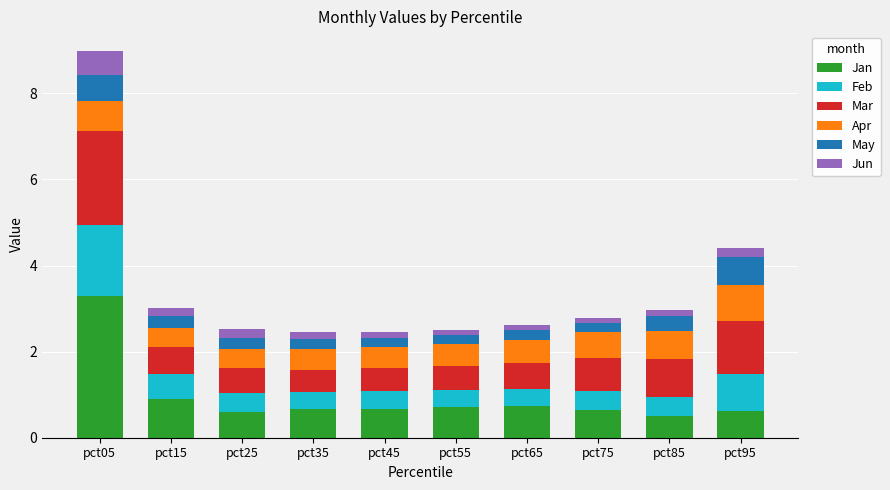

Is it true that Jan equals 0.9 at pct25?

False